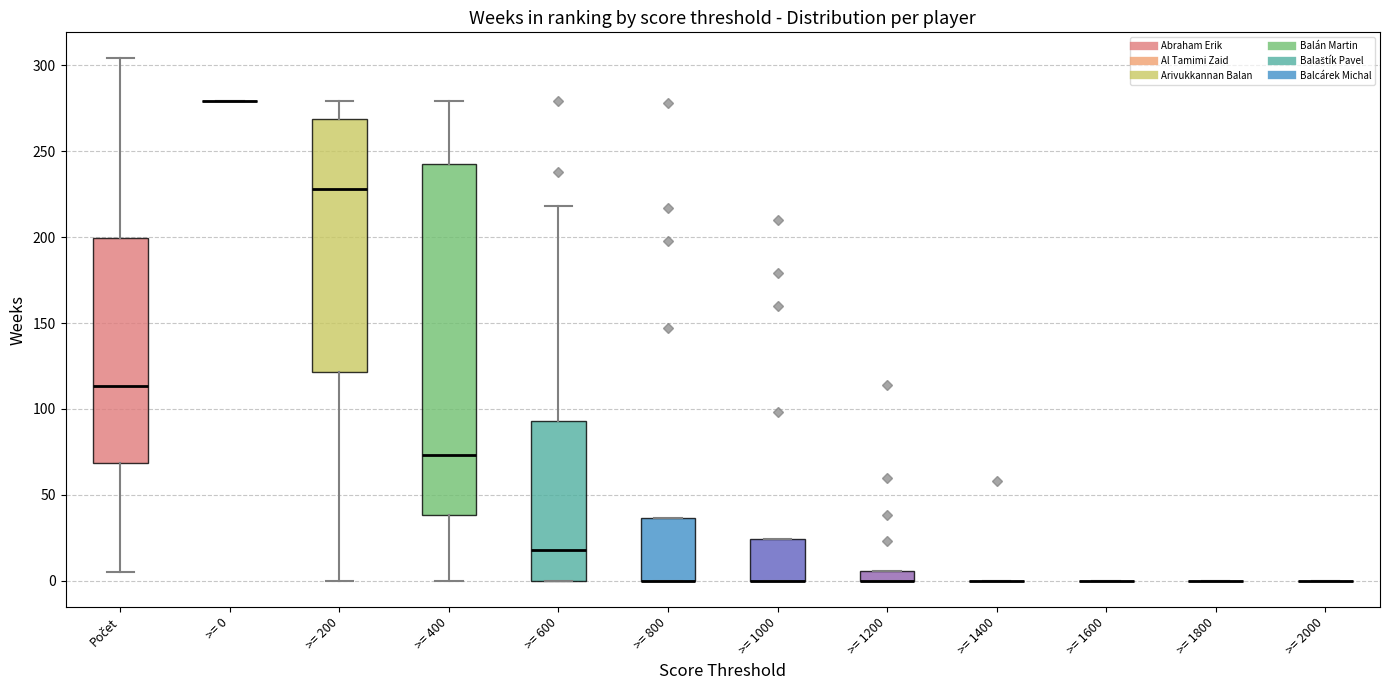

Where is the upper edge of the box for >= 600 on the y-axis? The values are not printed on the chart, so give them approximately, as read against the axis.

95